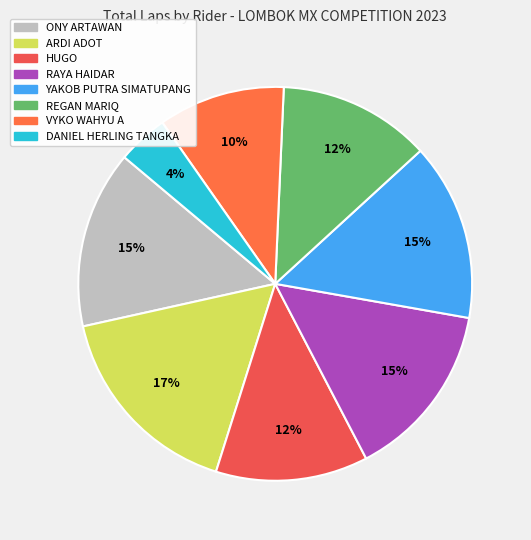

How many slices are in this pie chart?

8